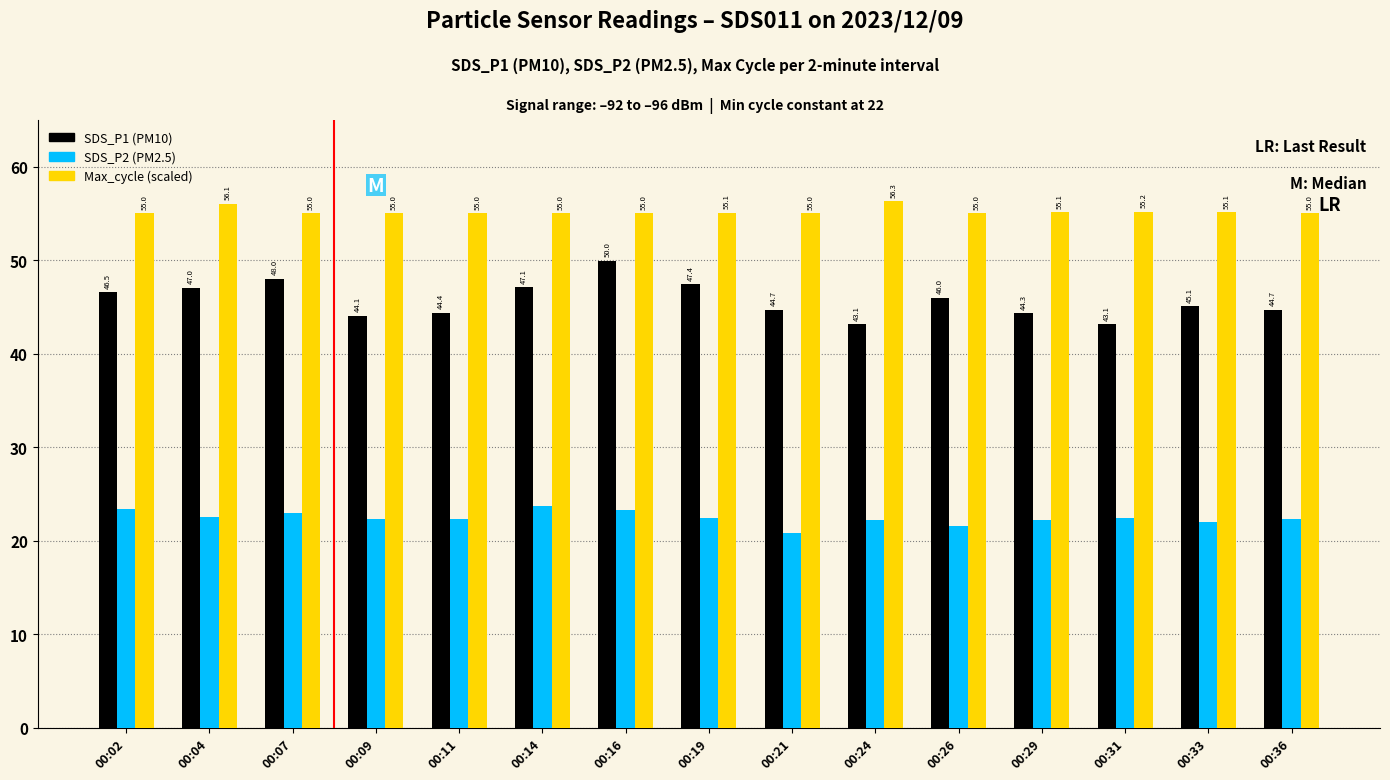

What is the spread (max minus min) of values at 00:31?

32.8